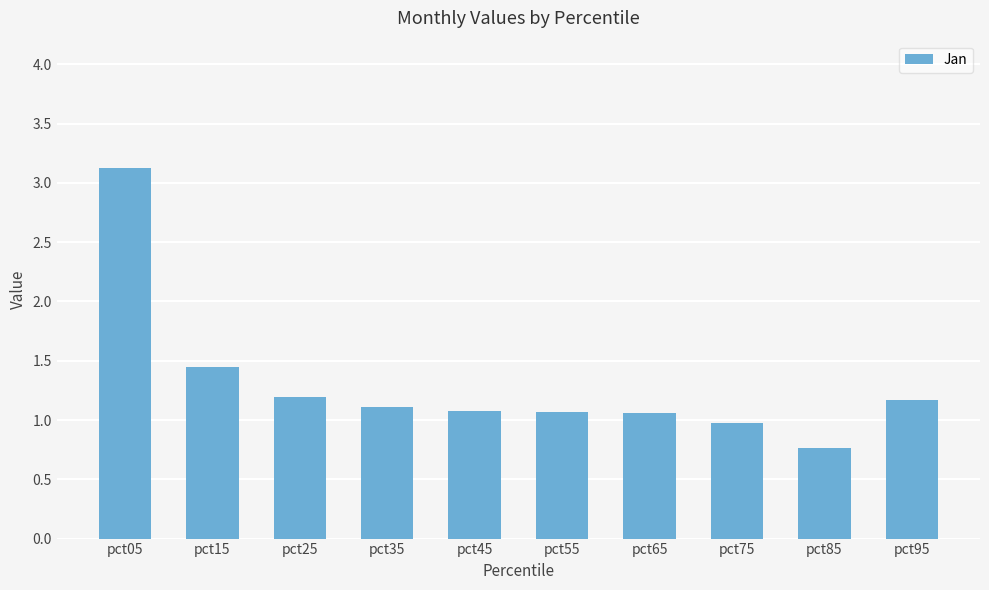

At which category does the chart reach its peak across all series?

pct05